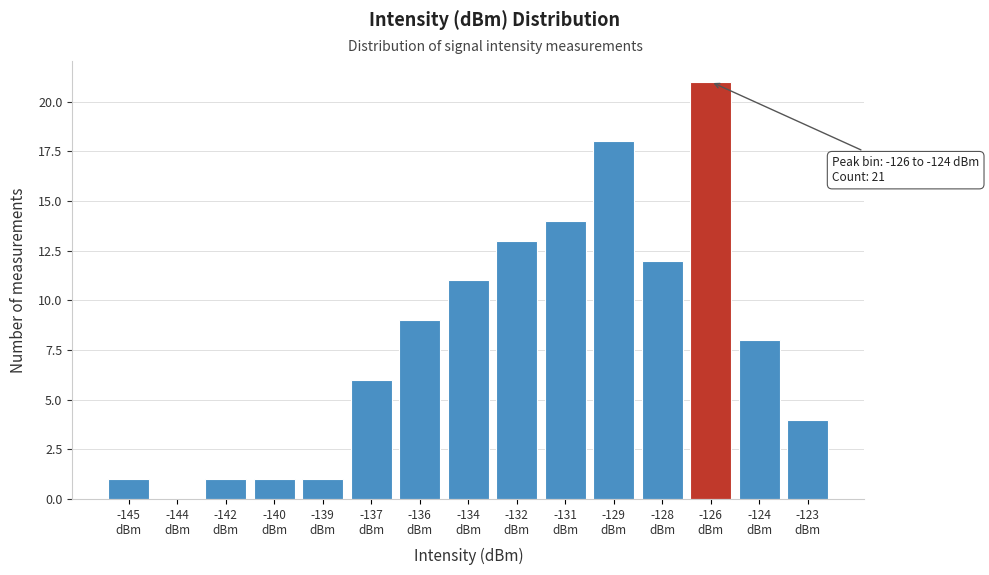

What is the greatest value displayed?

21